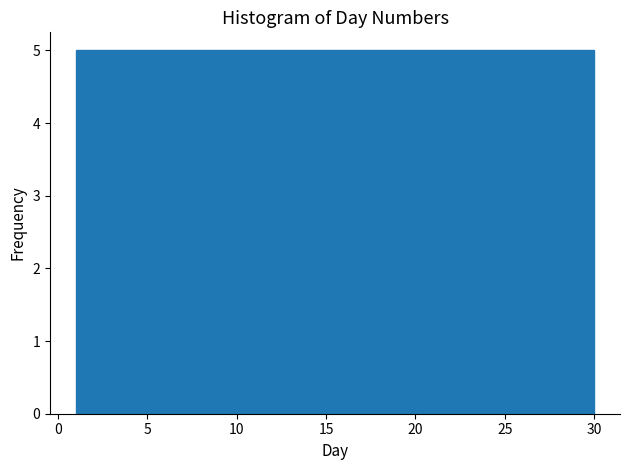

Reading left to right, list every bar in this chart as the range it spans on the x-axis followed by its height. Neither the bar edges nor the heights are printed on the chart, so give them approximately, as read against the axes.

1.0 to 6.0: 5
6.0 to 10.5: 5
10.5 to 15.5: 5
15.5 to 20.5: 5
20.5 to 25.0: 5
25.0 to 30.0: 5